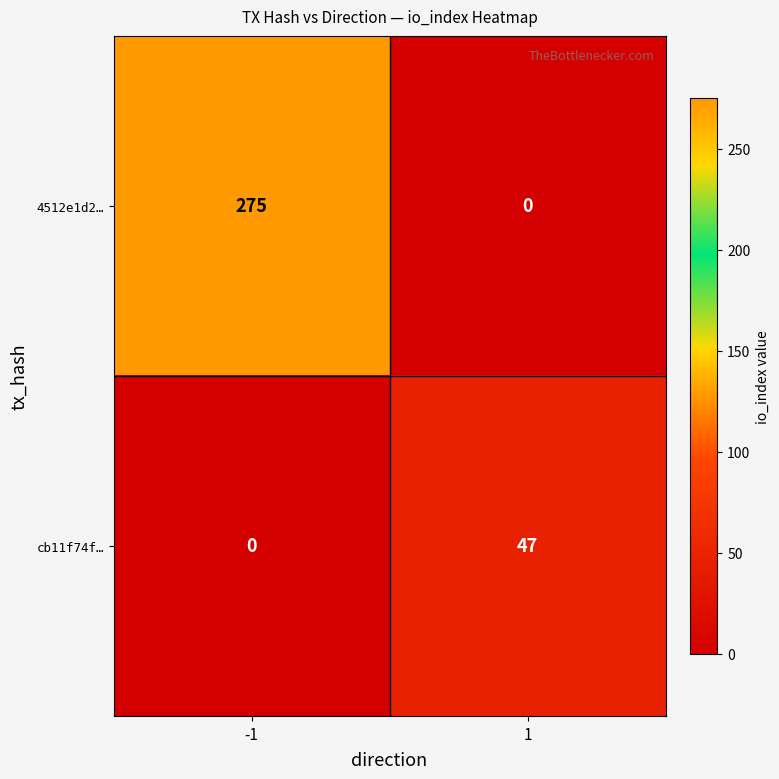

What is the difference between the highest and lowest values at -1?

275